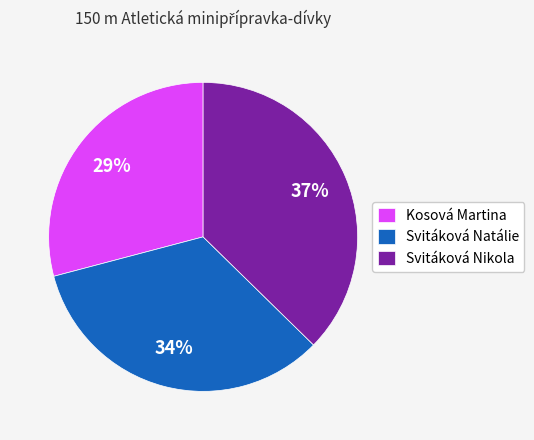

Is the sum of Kosová Martina and Svitáková Nikola greater than half?

Yes